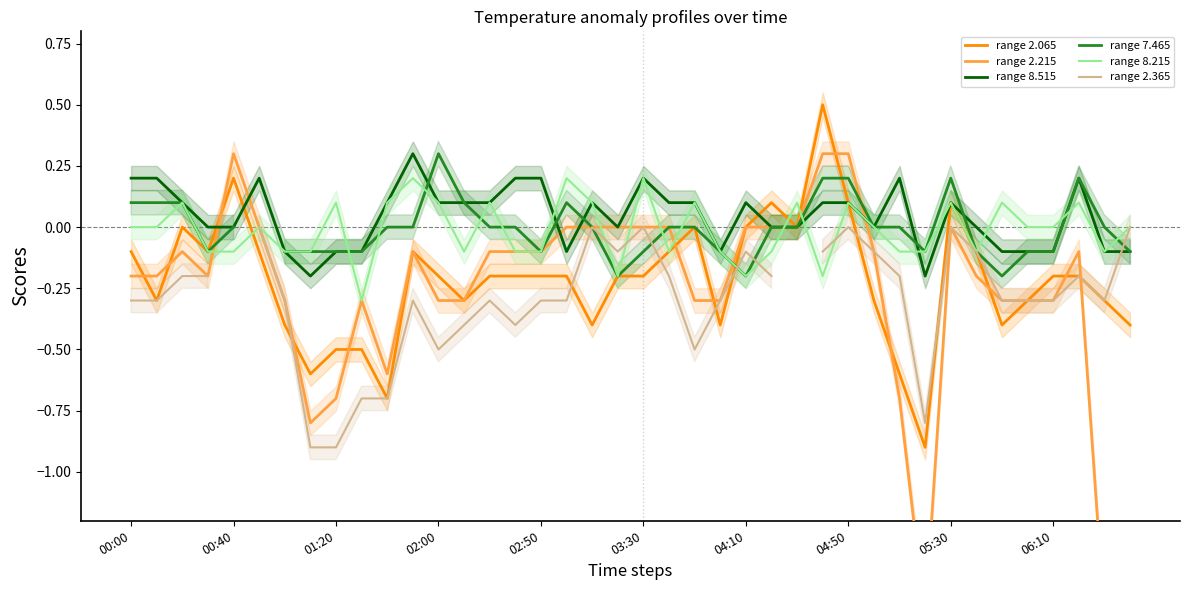

What is the minimum value for range 2.065?

-0.9